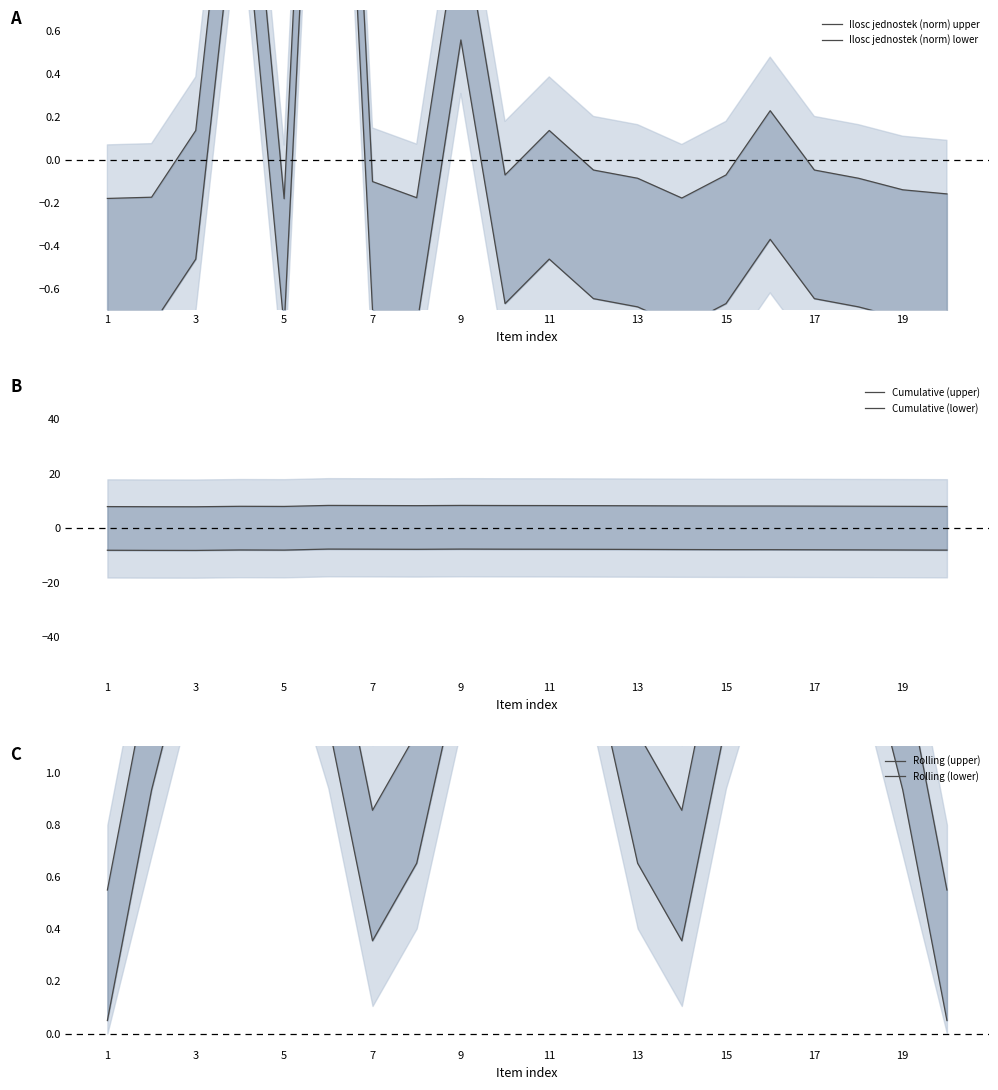

The Ilosc jednostek (norm) lower series shows -0.7 at 18. True or false?

True